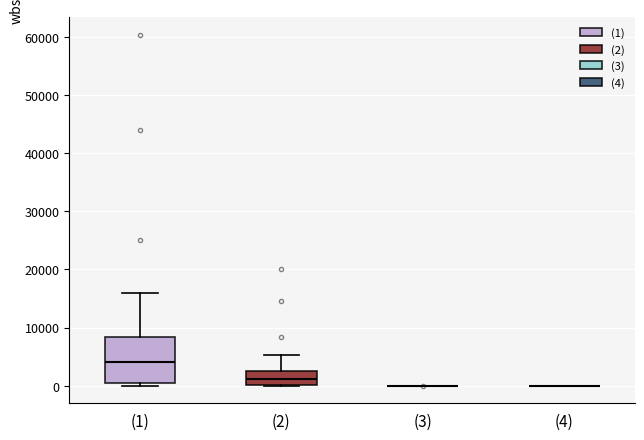

Reading left to right, read every box against the y-axis: the position of its median line, the range the box covers, and the ends of its whiskers. The values are not printed on the chart, so give them approximately, as read against the axis.

(1): median 4000, box 0 to 8000, whiskers 0 (just below the box's lower edge) to 16000
(2): median 1000, box 0 to 3000, whiskers 0 to 5000
(3): box collapsed to a line at 0, whiskers 0 to 0
(4): box collapsed to a line at 0, whiskers 0 to 0